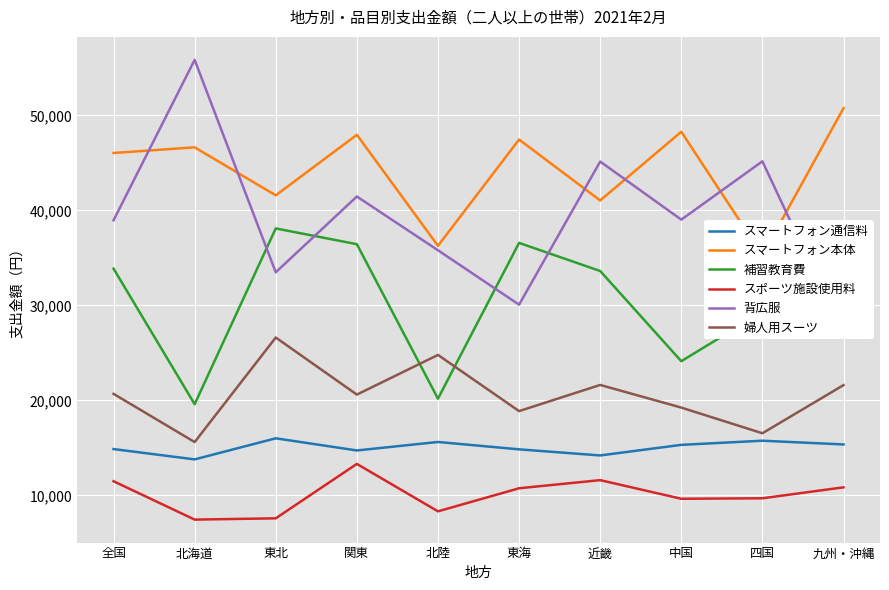

What is the maximum value for 背広服?

55852